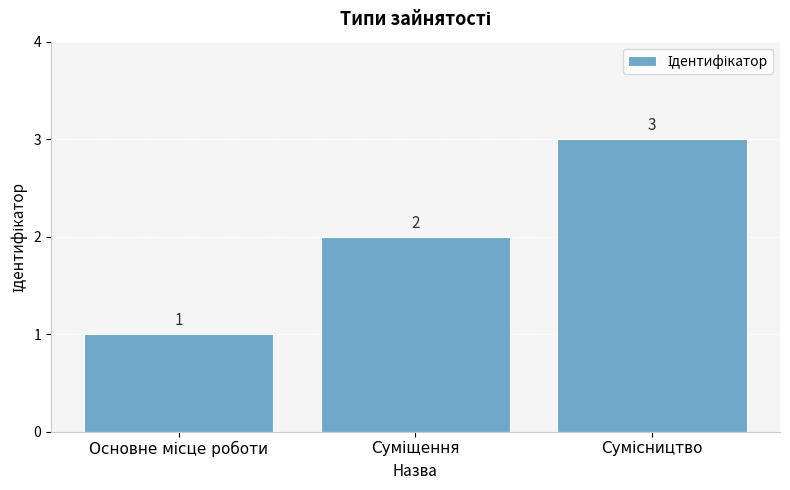

What is the value of the 1st bar from the left?

1